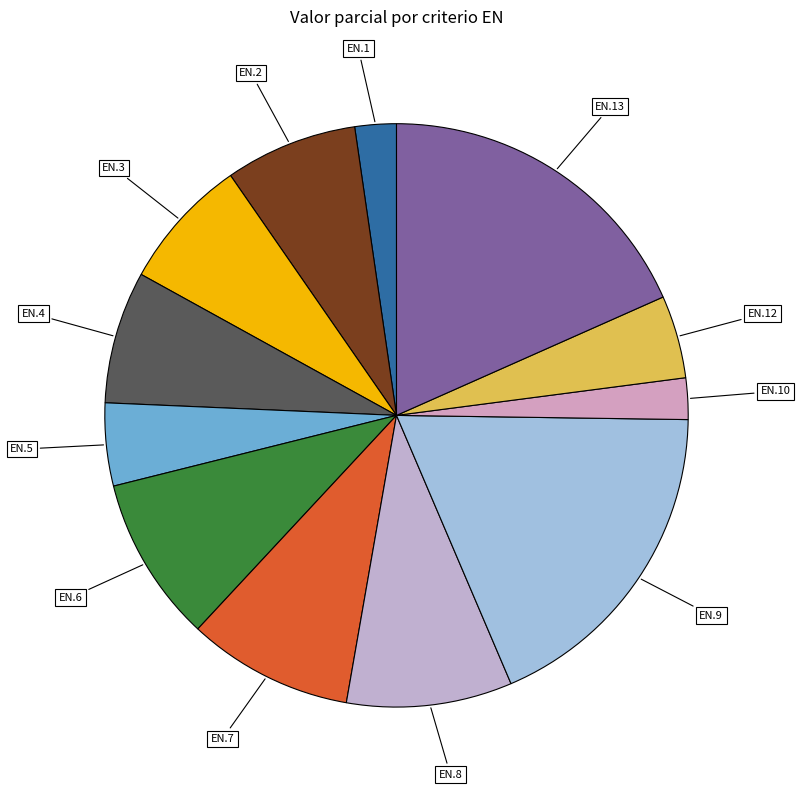

Does any single category account for the majority?

No